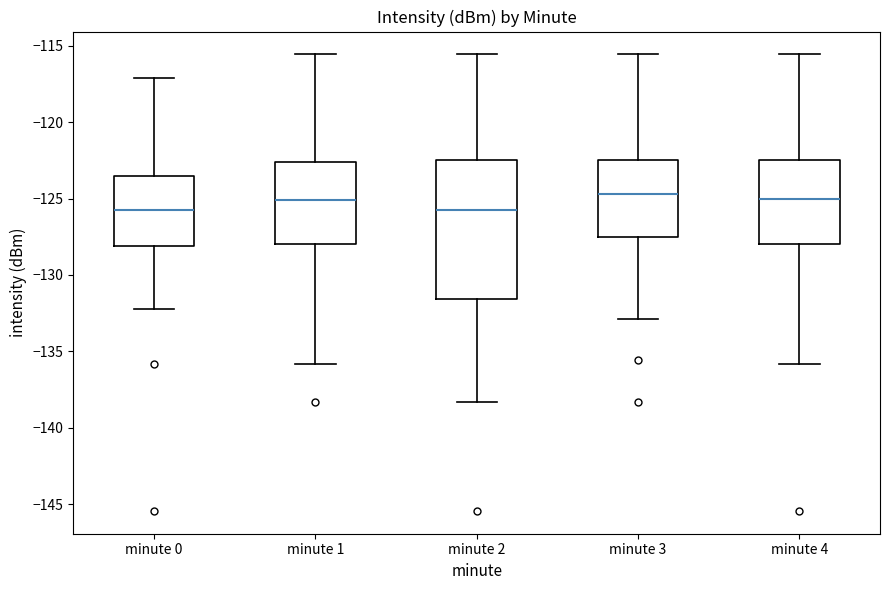

Where is the upper edge of the box for minute 1 on the y-axis? The values are not printed on the chart, so give them approximately, as read against the axis.

-122.5